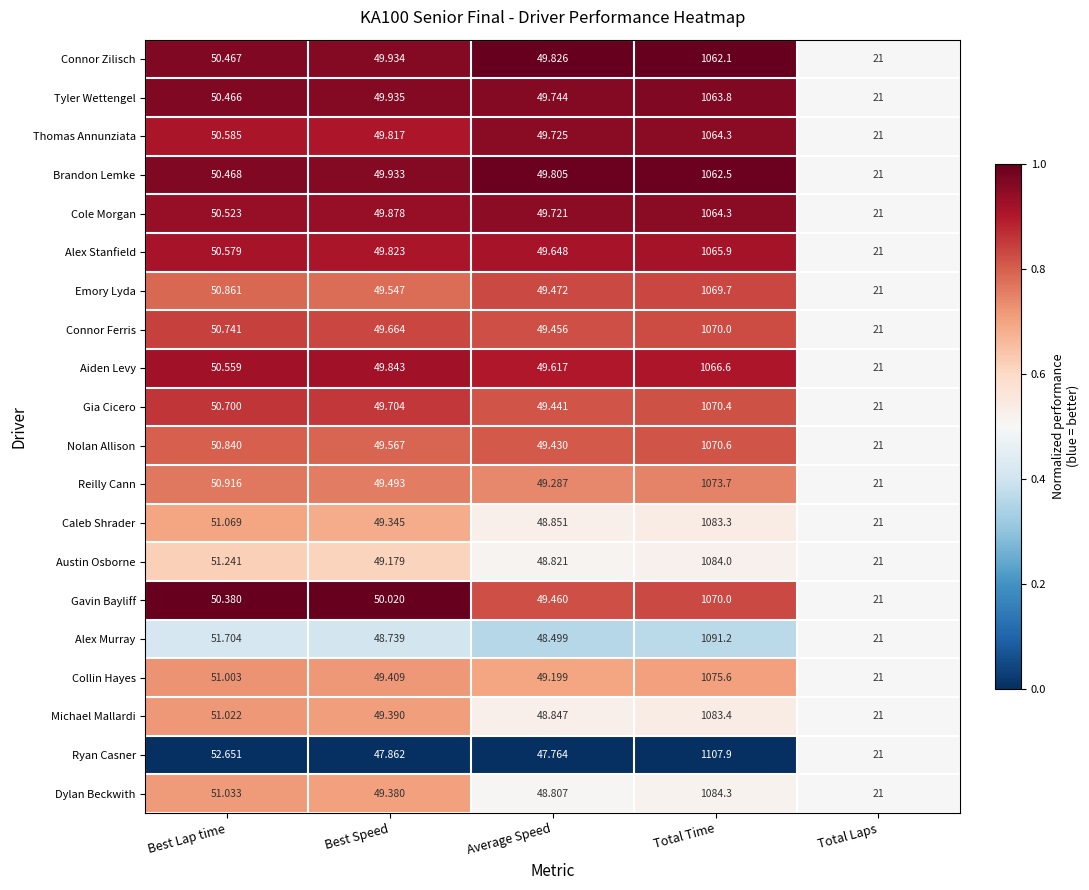

Which series has the widest spread of values?

Ryan Casner